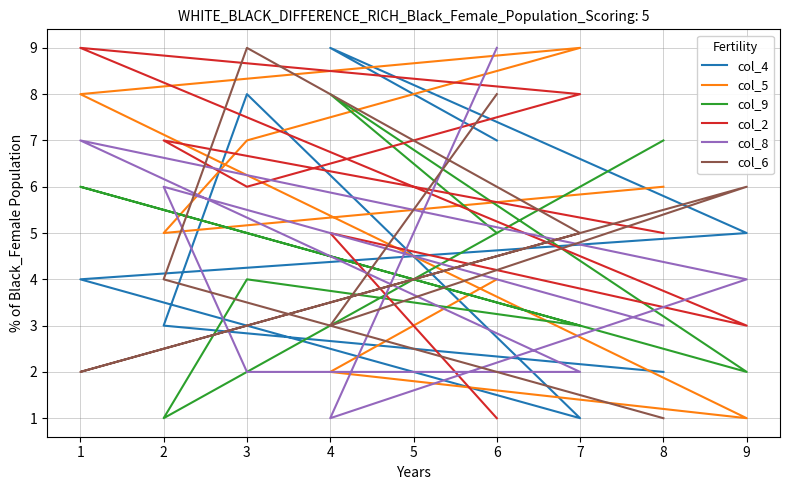

True or false: col_6 has more than 2 interior local peaks.

False